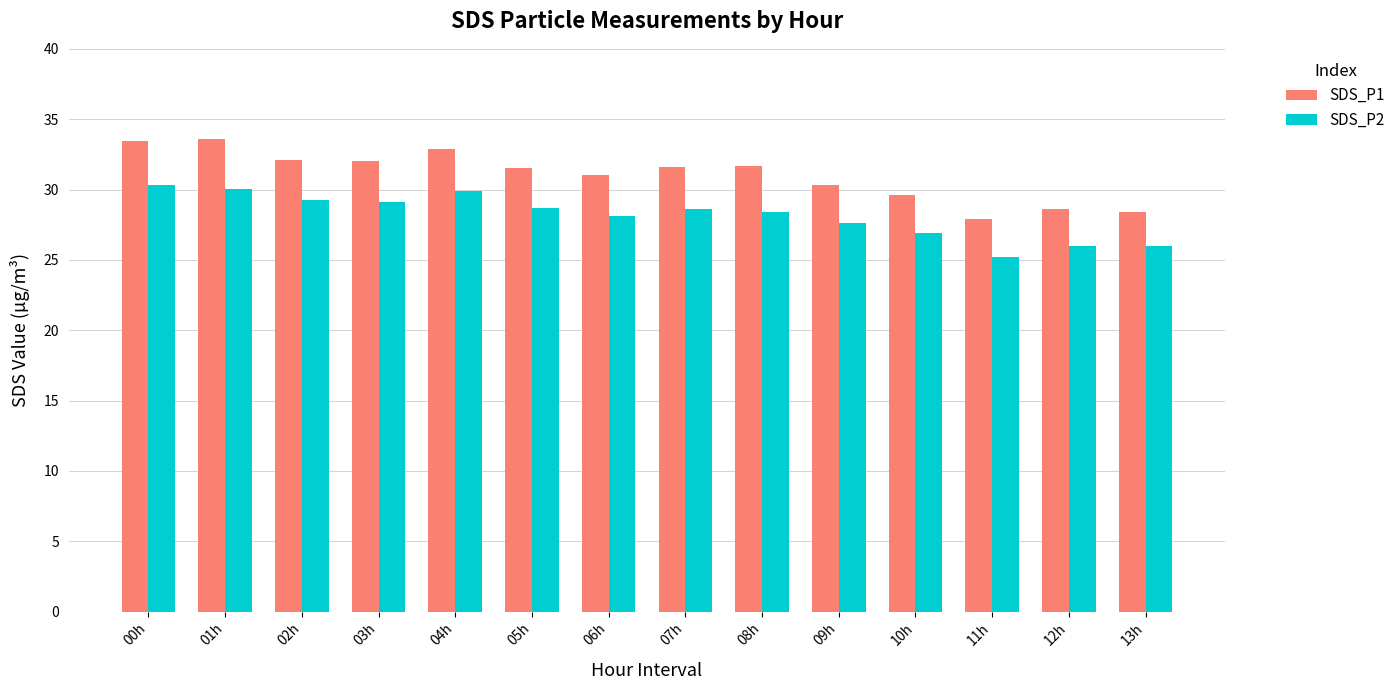

What is the label of the 3rd bar from the right?

11h